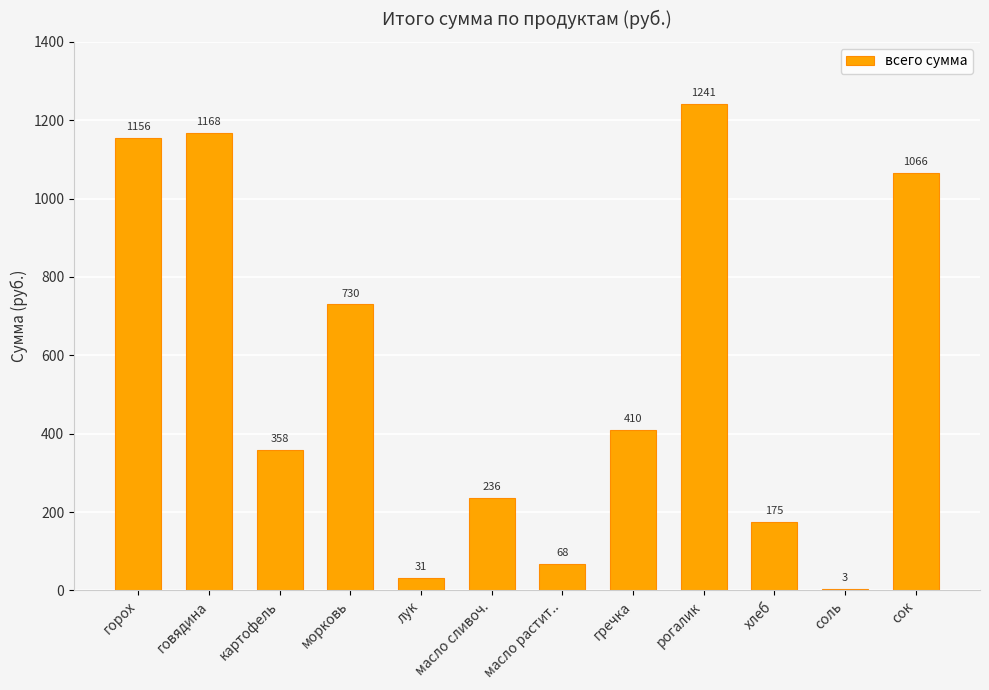

The chart shows a value of 471.5 at картофель. True or false?

False